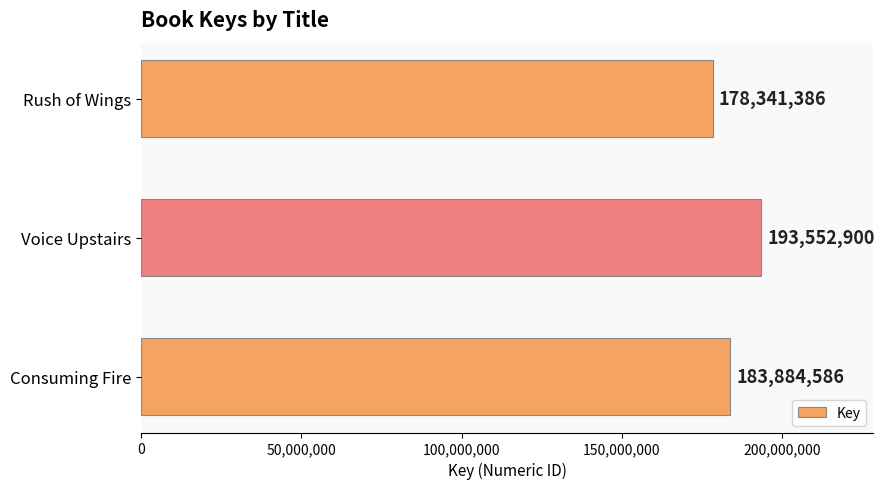

Which category has the highest value across all series?

Voice Upstairs